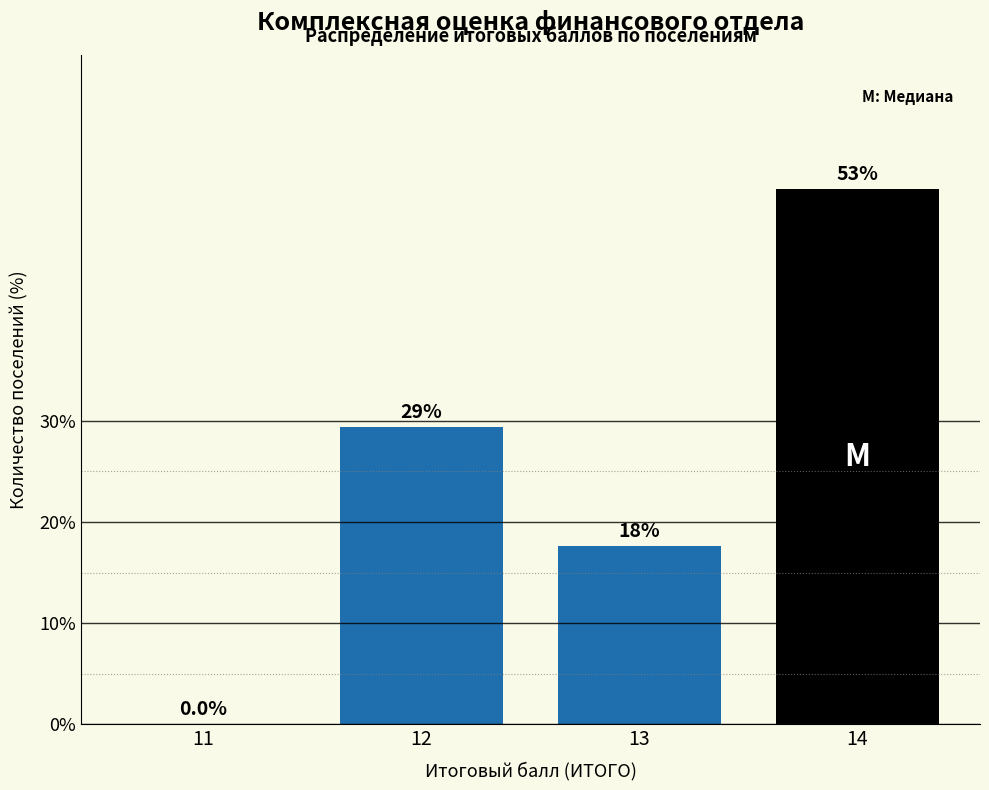

Reading left to right, extract all data points from this chart.

11=0.0	12=29.4	13=17.6	14=52.9